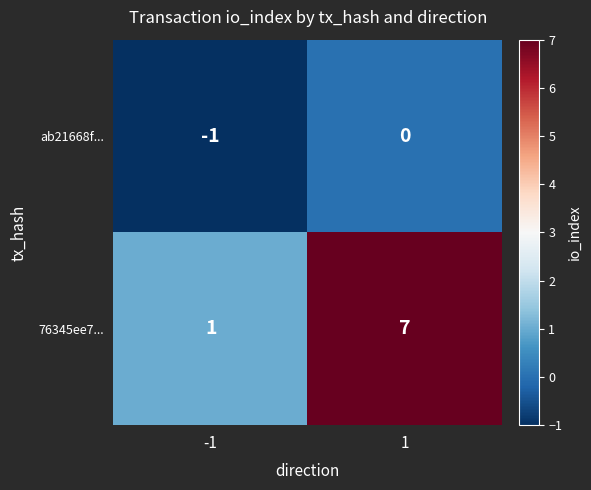

How many data points does each series have?

2